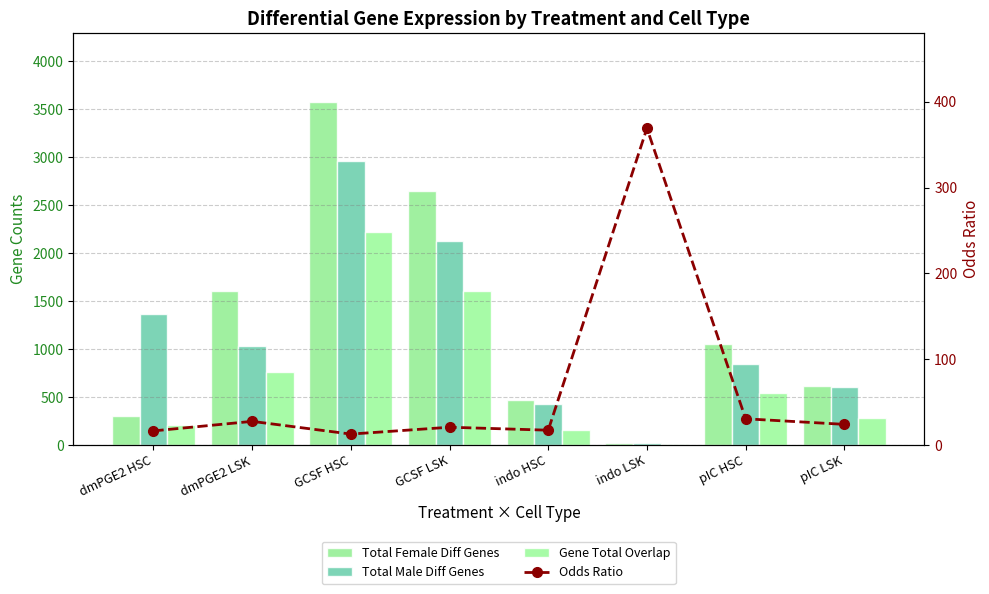

How many data points in Gene Total Overlap are less than 544?

4